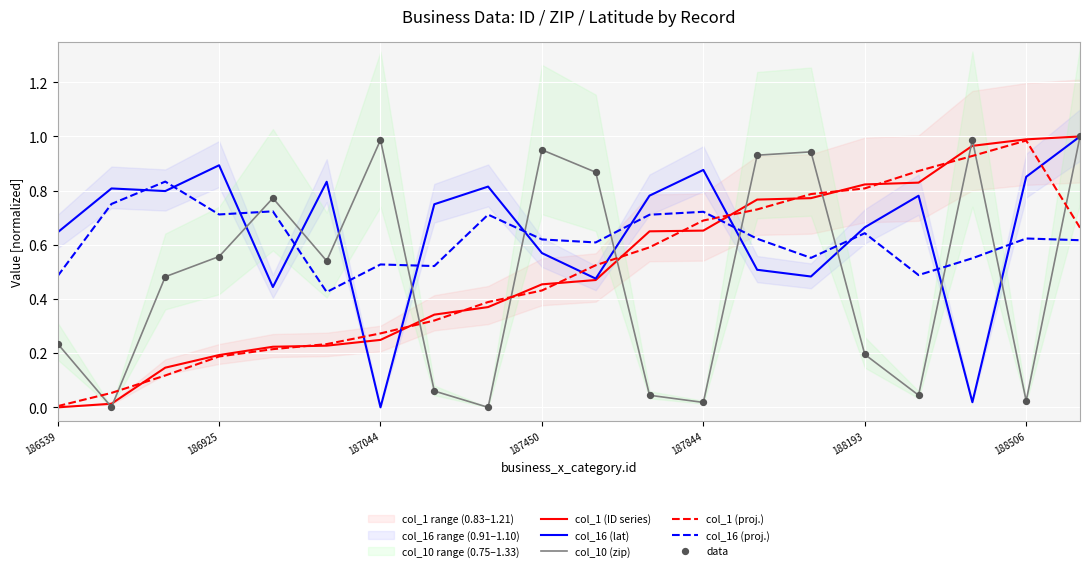

True or false: col_10 (zip) and col_1 (proj.) intersect in this chart.

True